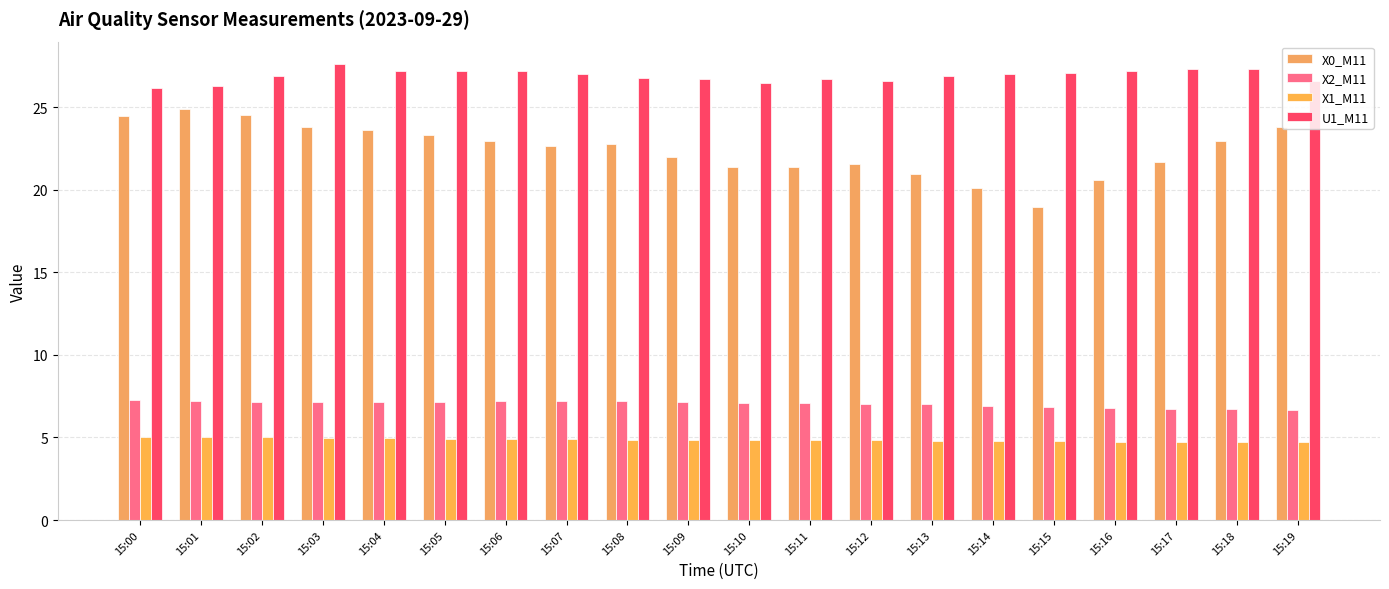

What is the average value of the X0_M11 series?

22.4